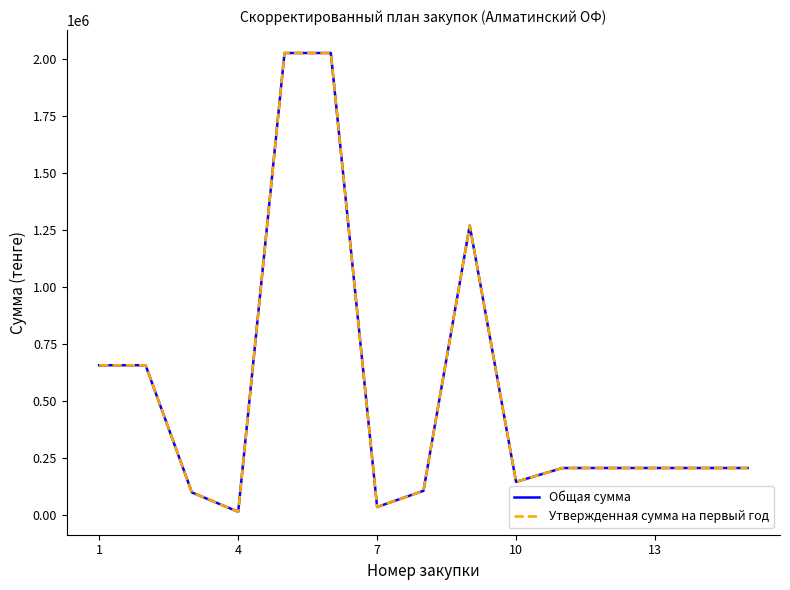

What is the value of the Утвержденная сумма на первый год point at the 9th from the left?

1268425.2